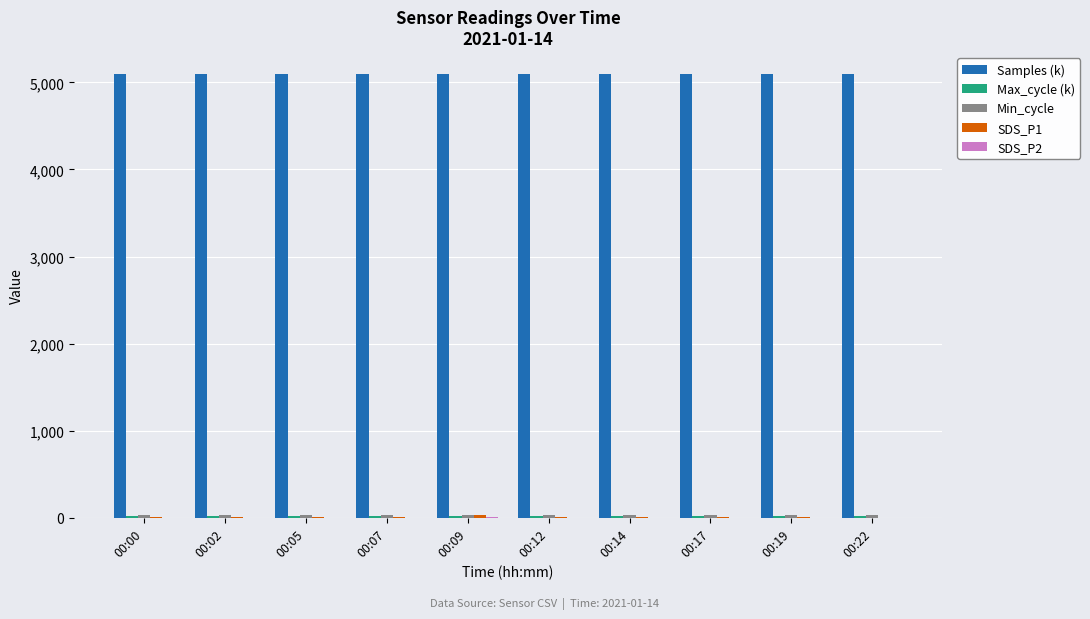

Which series has the largest total across all categories?

Samples (k)